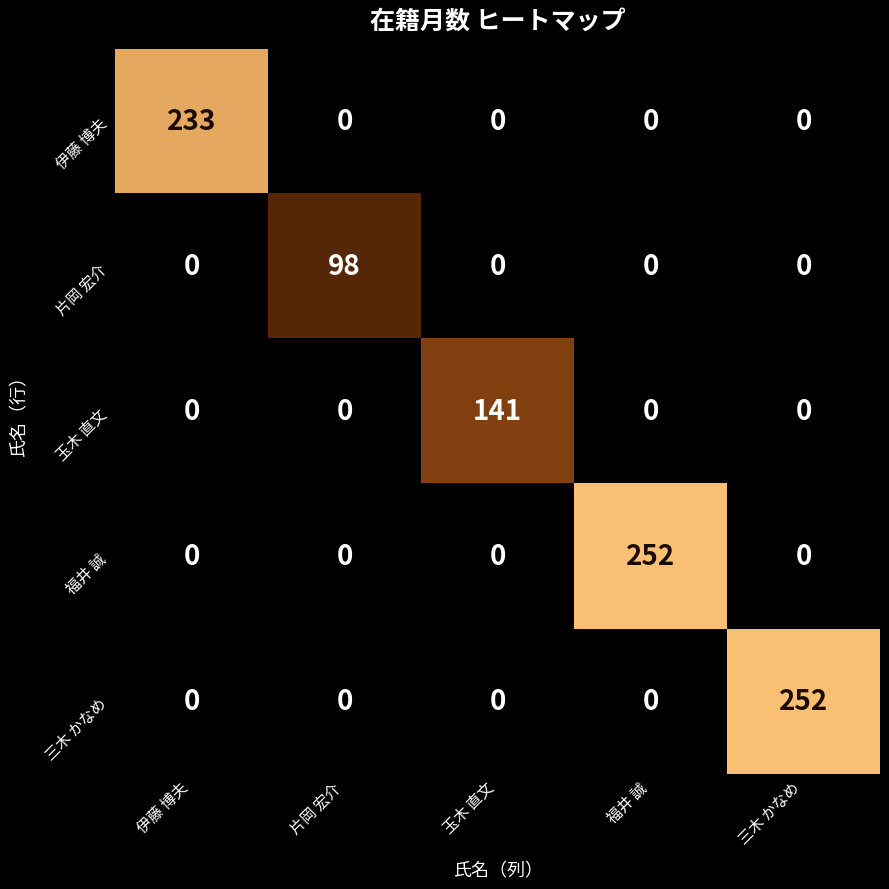

At how many categories does at least one series exceed 13?

5